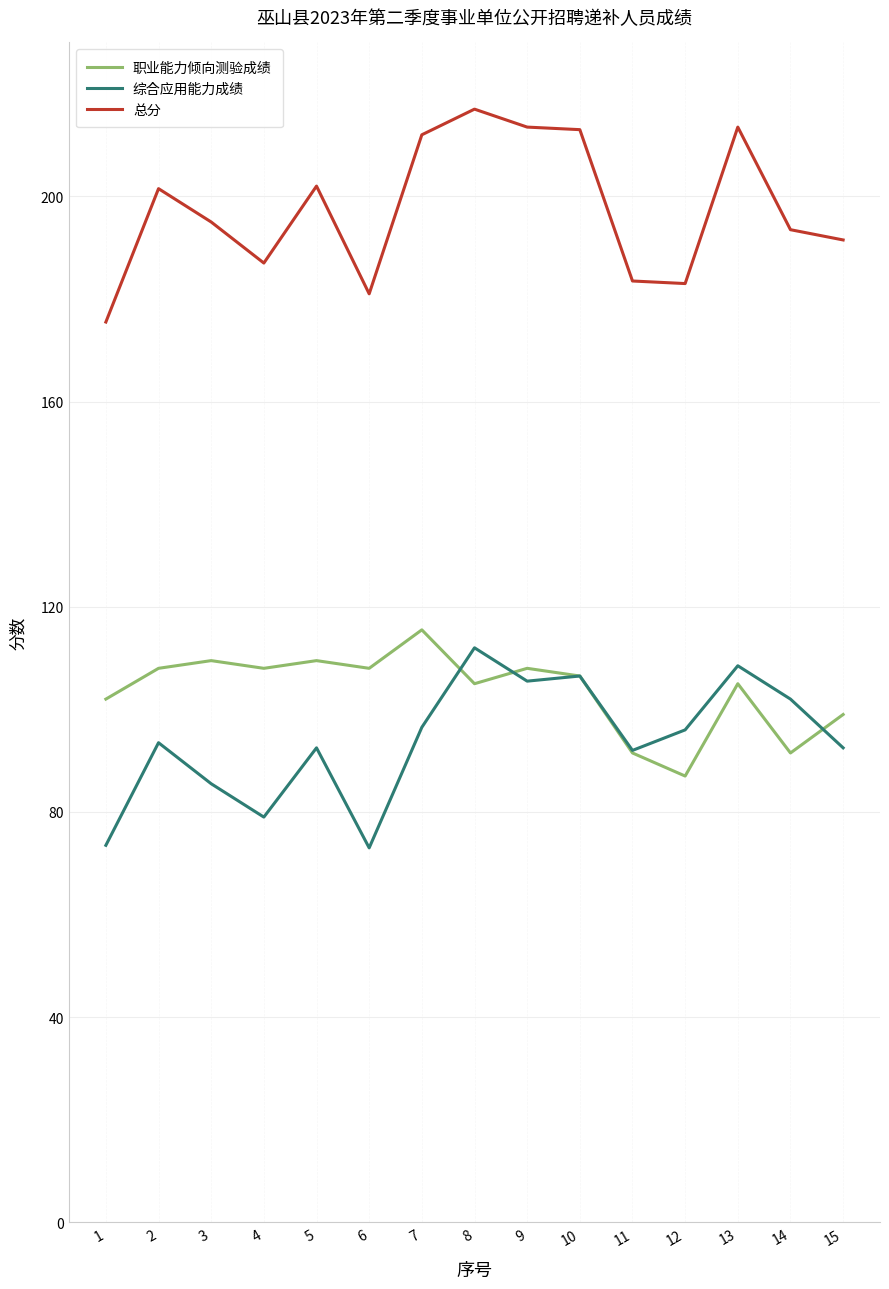

What are all the series names shown in the legend?

职业能力倾向测验成绩, 综合应用能力成绩, 总分